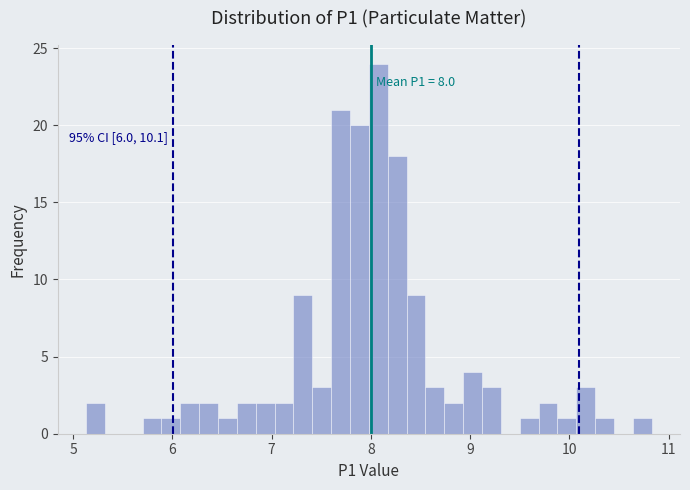

Around what value on the x-axis is the tallest bar? Give the approximate position of its centre, as read against the axis.

8.1